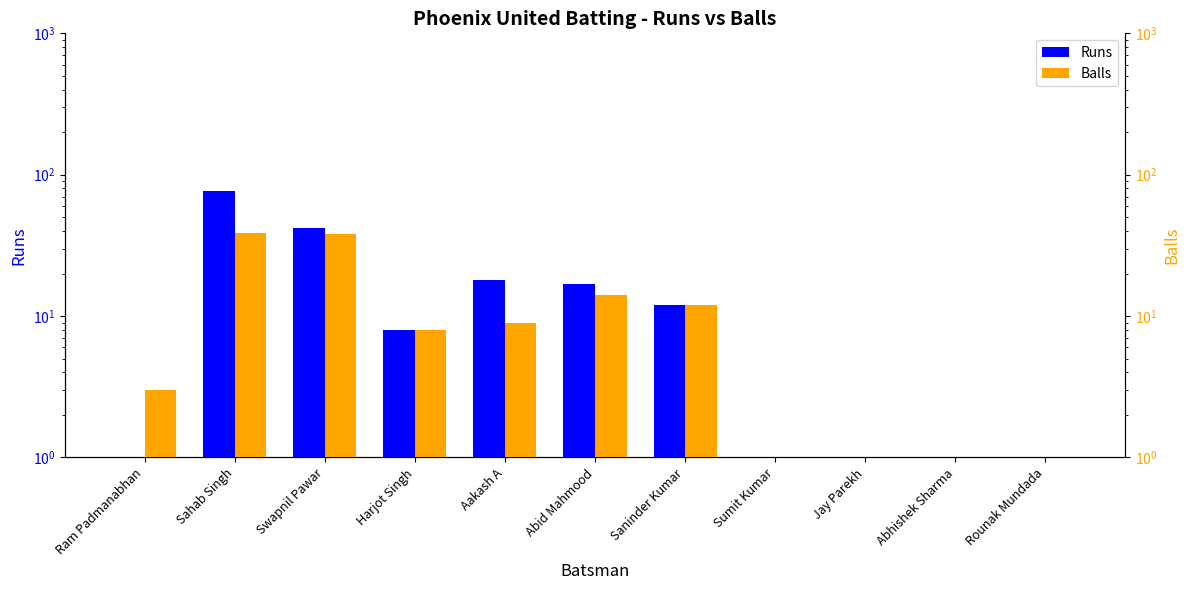

How many data points in Balls are less than 8?

5